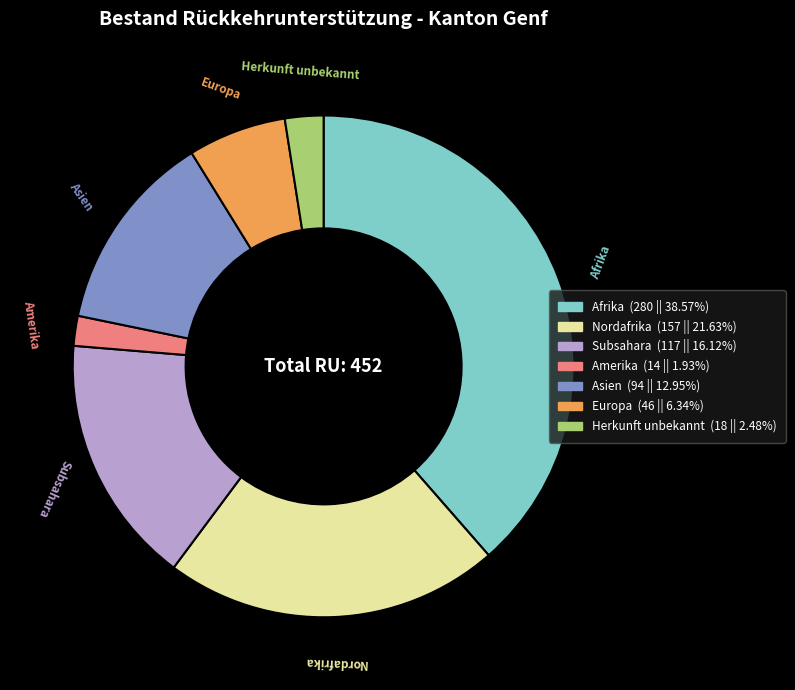

Does Asien account for over 50% of the chart?

No